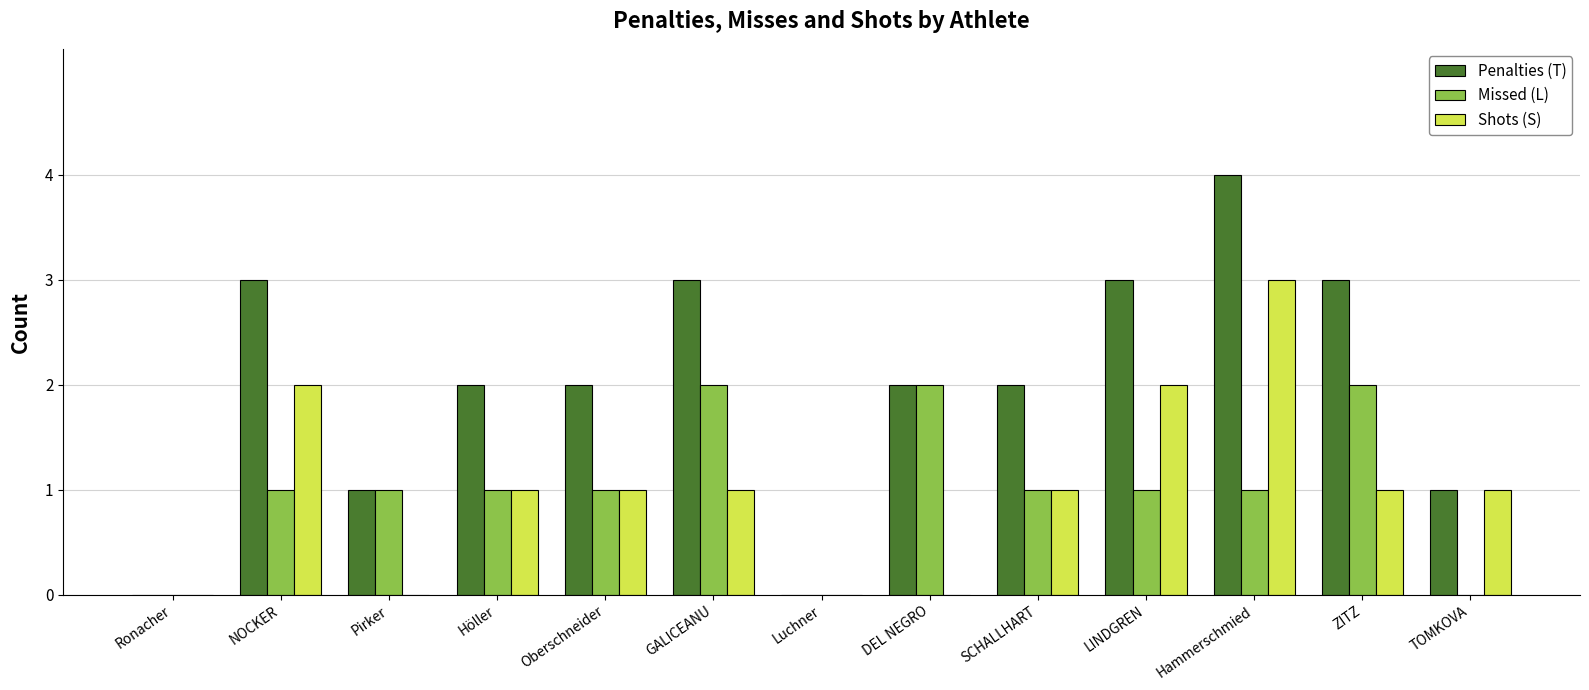

How many categories are shown in the chart?

13